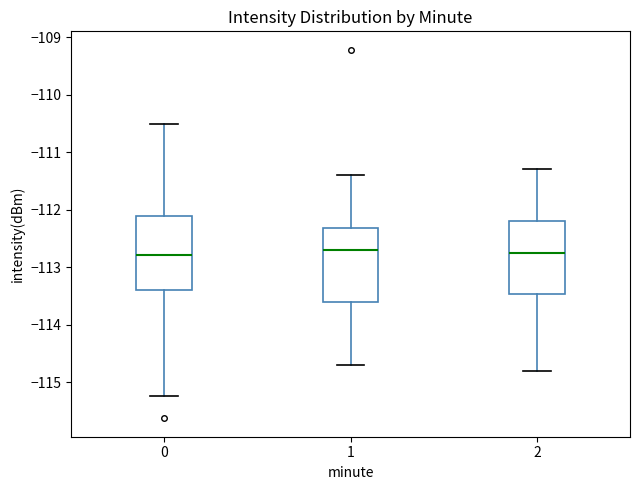

Where is the upper edge of the box at x = 2 on the y-axis? The values are not printed on the chart, so give them approximately, as read against the axis.

-112.2